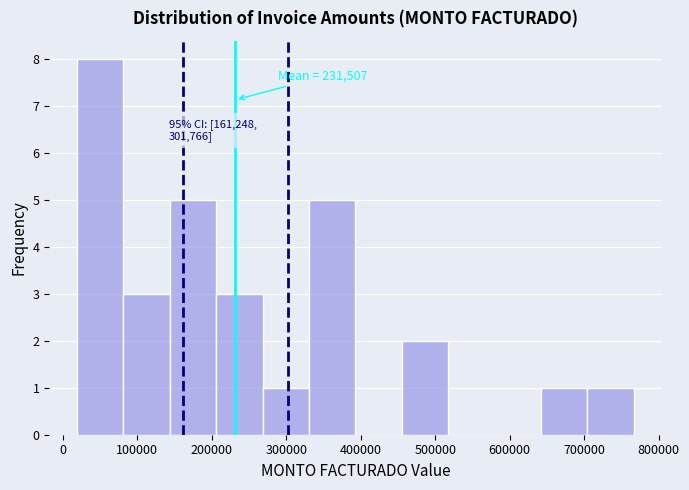

Which range on the x-axis has the tallest bar?

20000 to 80000